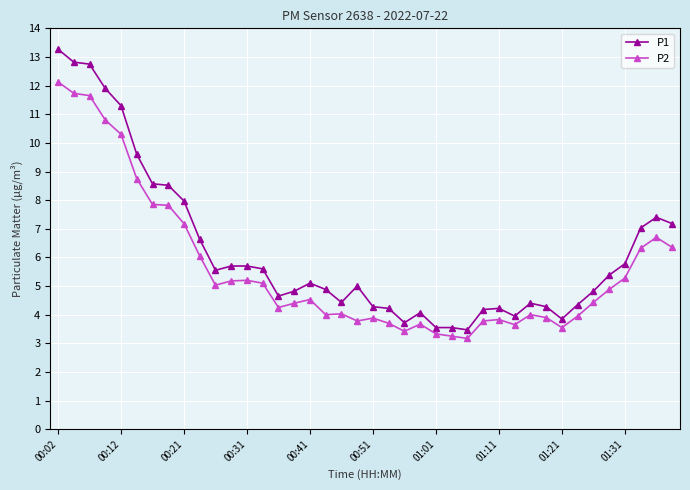

Which series has the widest spread of values?

P1